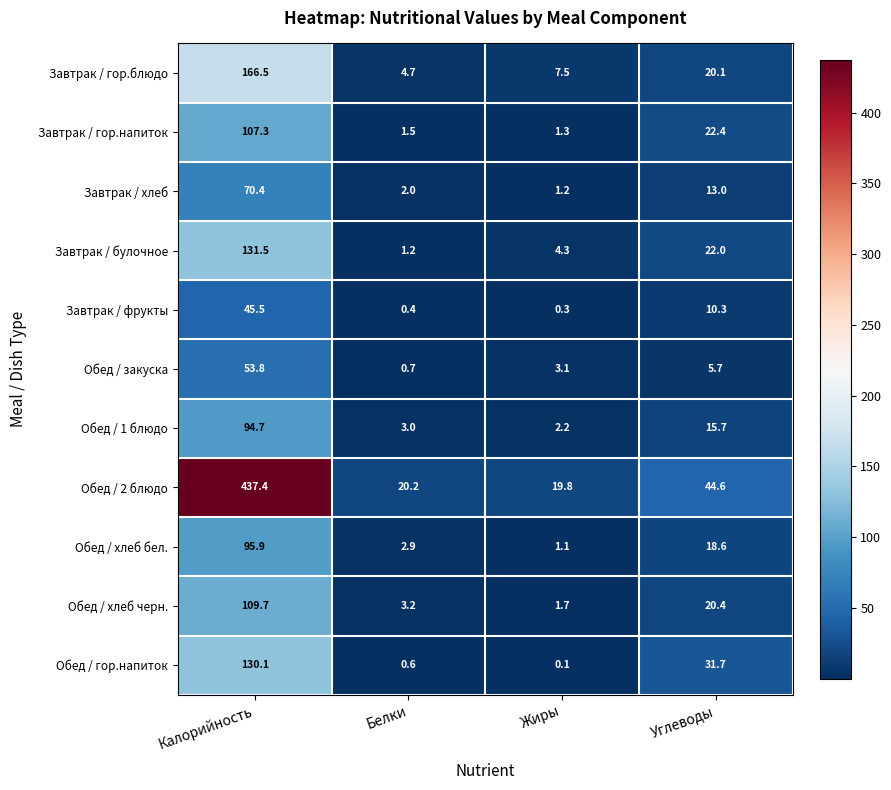

Is the value of Завтрак / гор.блюдо at Жиры greater than the value of Обед / хлеб бел. at Калорийность?

No